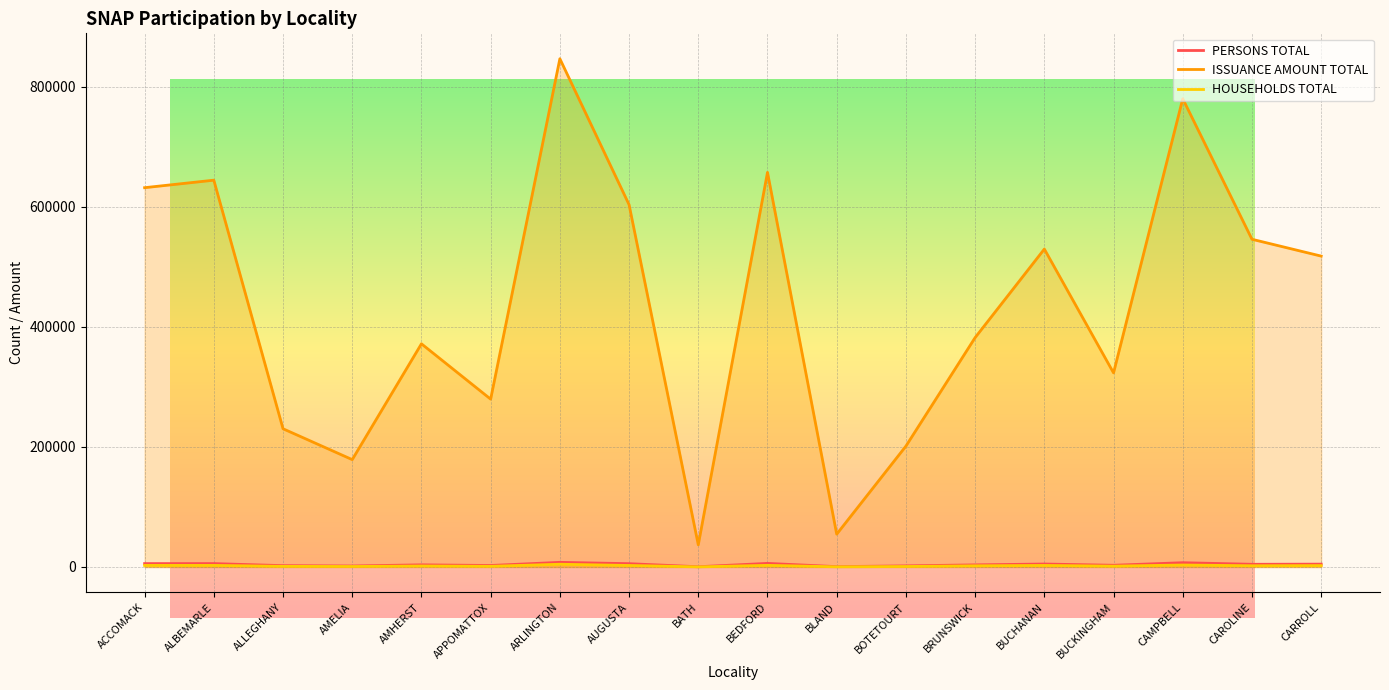

Which category has the highest value in the HOUSEHOLDS TOTAL series?

ARLINGTON